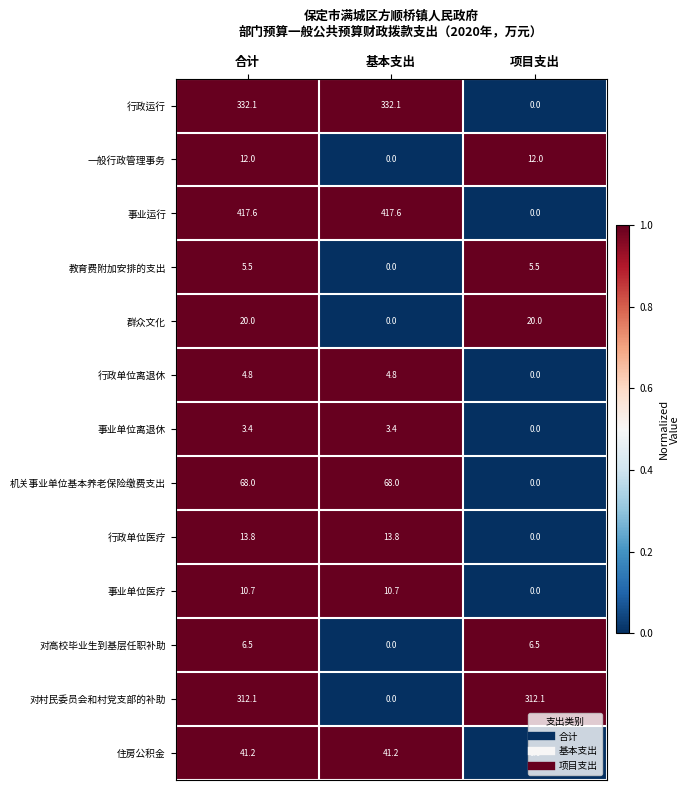

Which series changed the most between 合计 and 项目支出?

事业运行